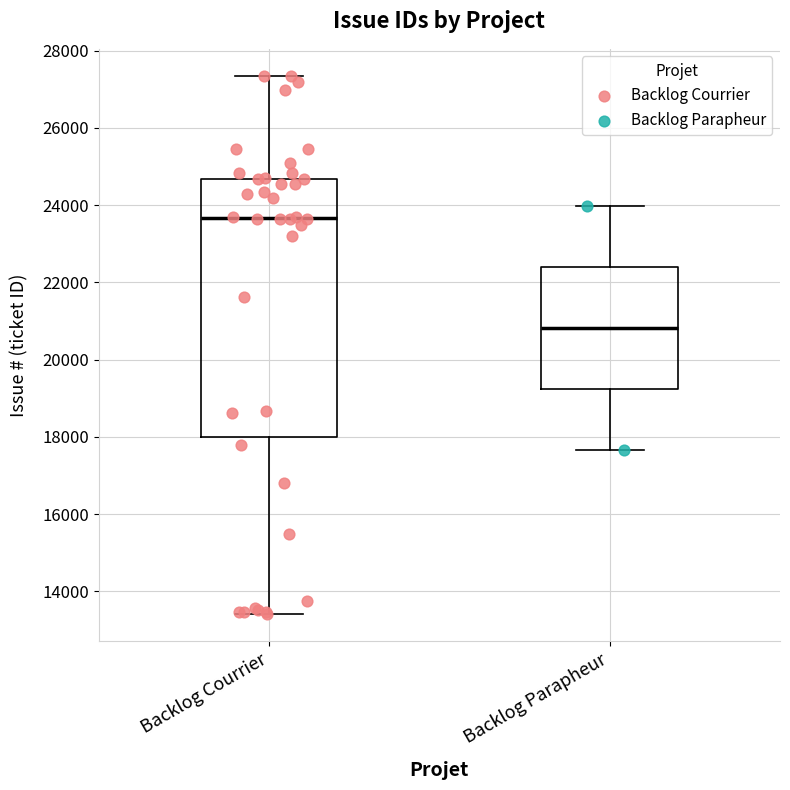

Which box has the lowest median line?

Backlog Parapheur